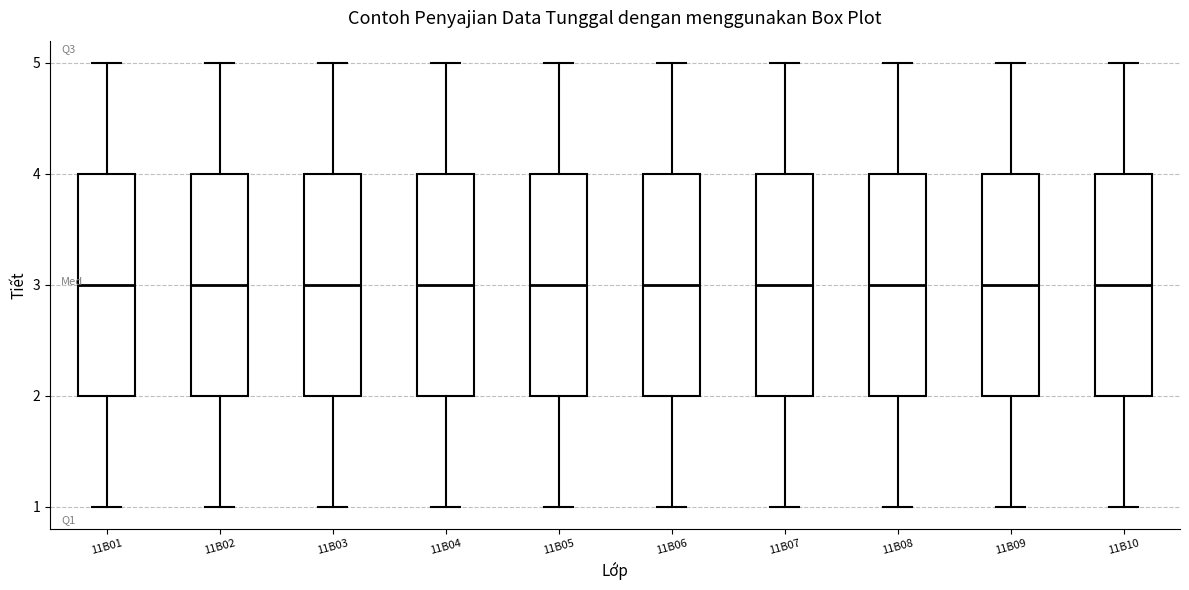

Reading left to right, read every box against the y-axis: the position of its median line, the range the box covers, and the ends of its whiskers. The values are not printed on the chart, so give them approximately, as read against the axis.

11B01: median 3, box 2 to 4, whiskers 1 to 5
11B02: median 3, box 2 to 4, whiskers 1 to 5
11B03: median 3, box 2 to 4, whiskers 1 to 5
11B04: median 3, box 2 to 4, whiskers 1 to 5
11B05: median 3, box 2 to 4, whiskers 1 to 5
11B06: median 3, box 2 to 4, whiskers 1 to 5
11B07: median 3, box 2 to 4, whiskers 1 to 5
11B08: median 3, box 2 to 4, whiskers 1 to 5
11B09: median 3, box 2 to 4, whiskers 1 to 5
11B10: median 3, box 2 to 4, whiskers 1 to 5